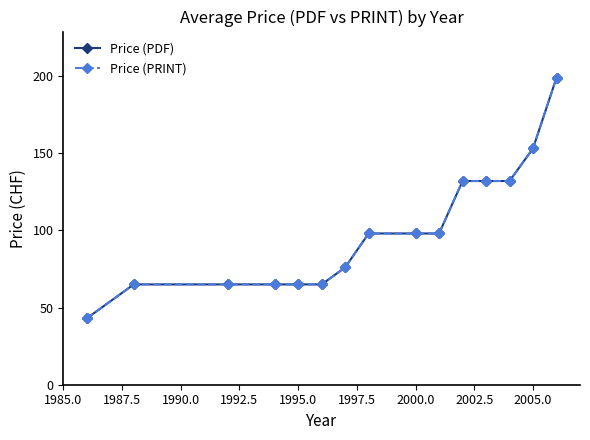

How many lines are shown in the chart?

2